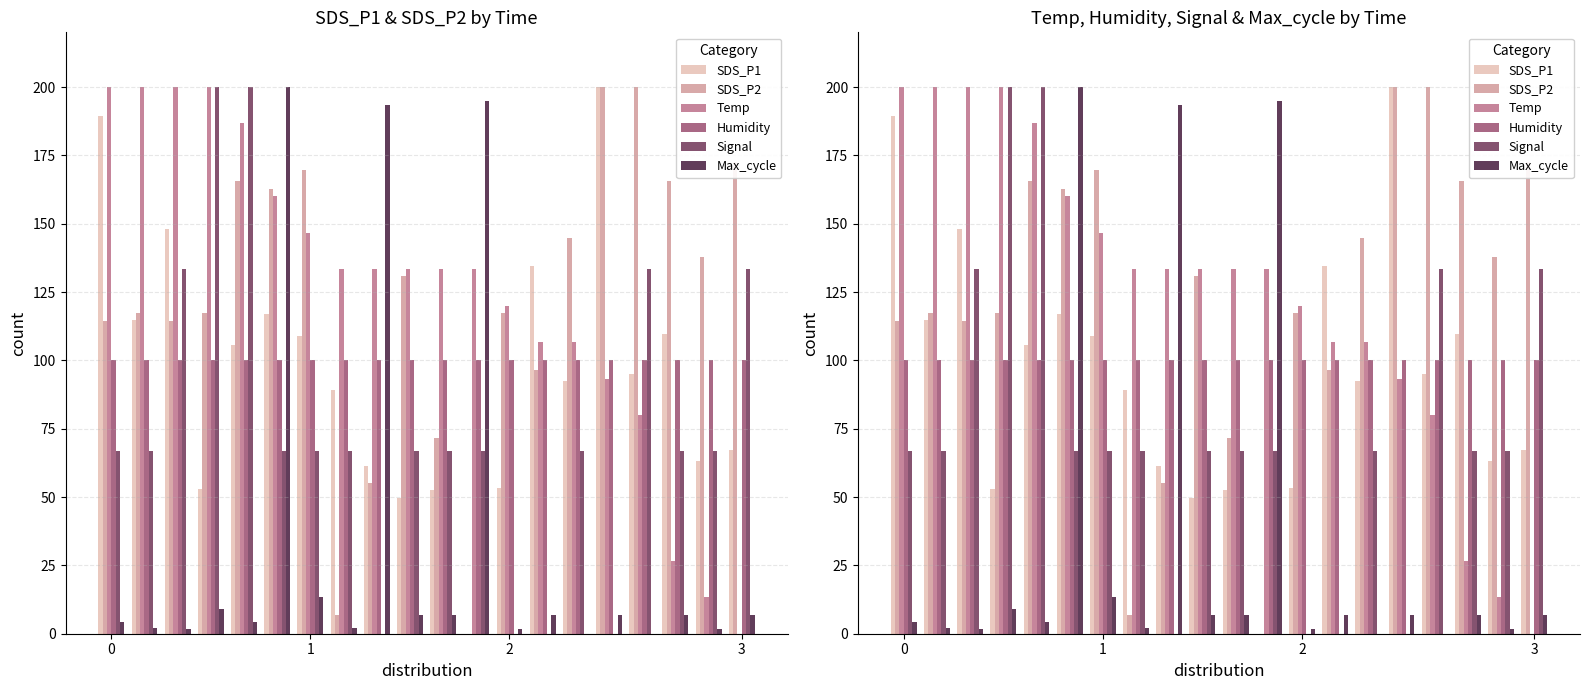

Are the bars horizontal?

No